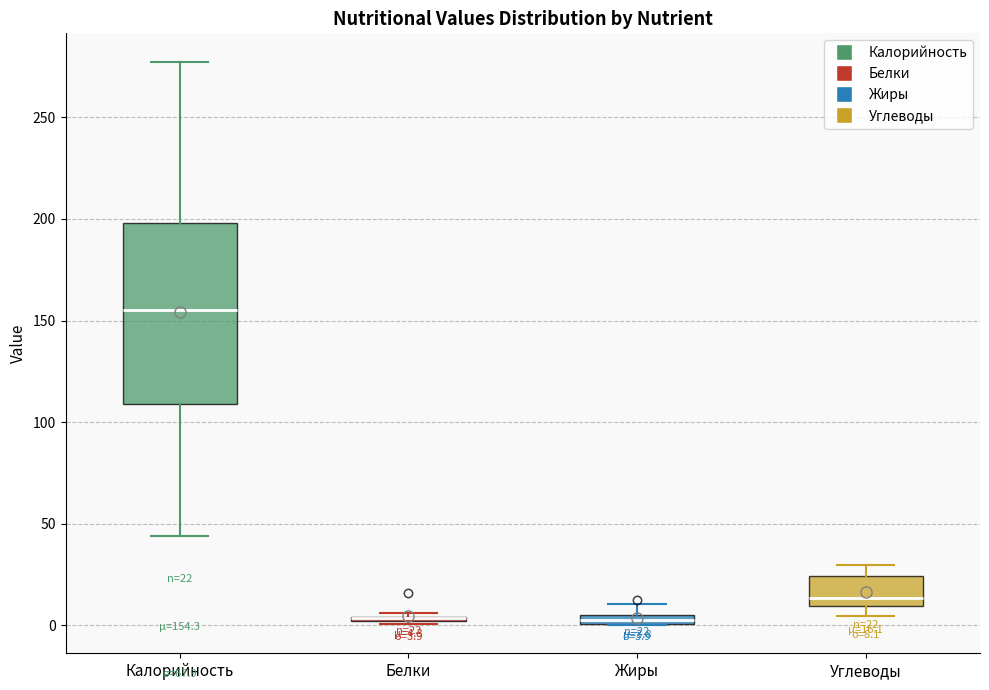

Which box is the tallest, from its lower edge to its upper edge?

Калорийность